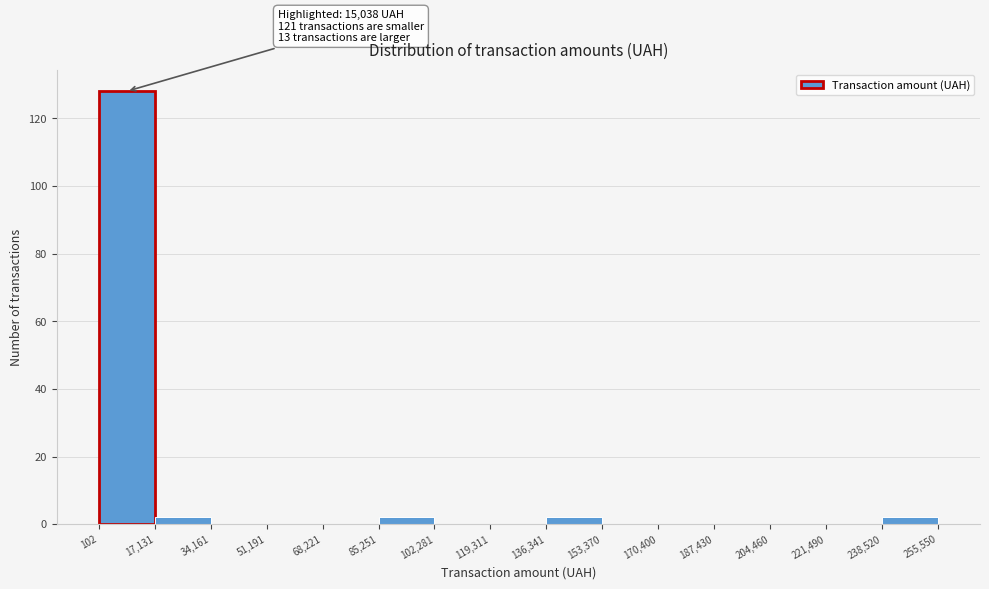

Over which range of the x-axis is the bar tallest?

102 to 17,131